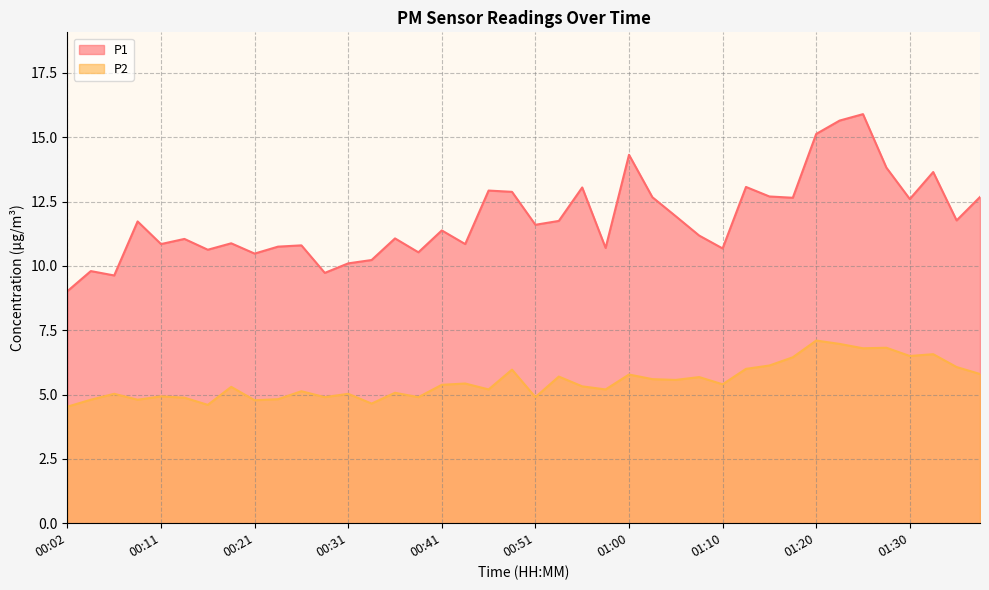

Count the number of categories in the chart.

40